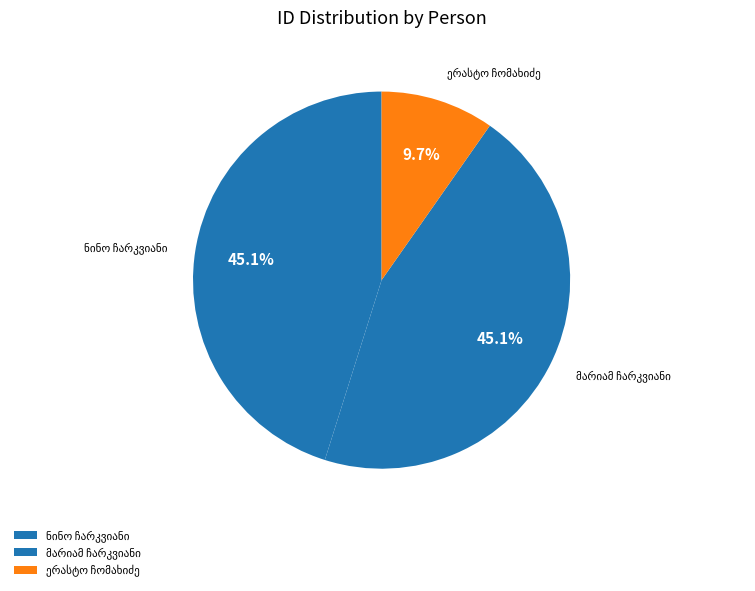

Does any single category account for the majority?

No